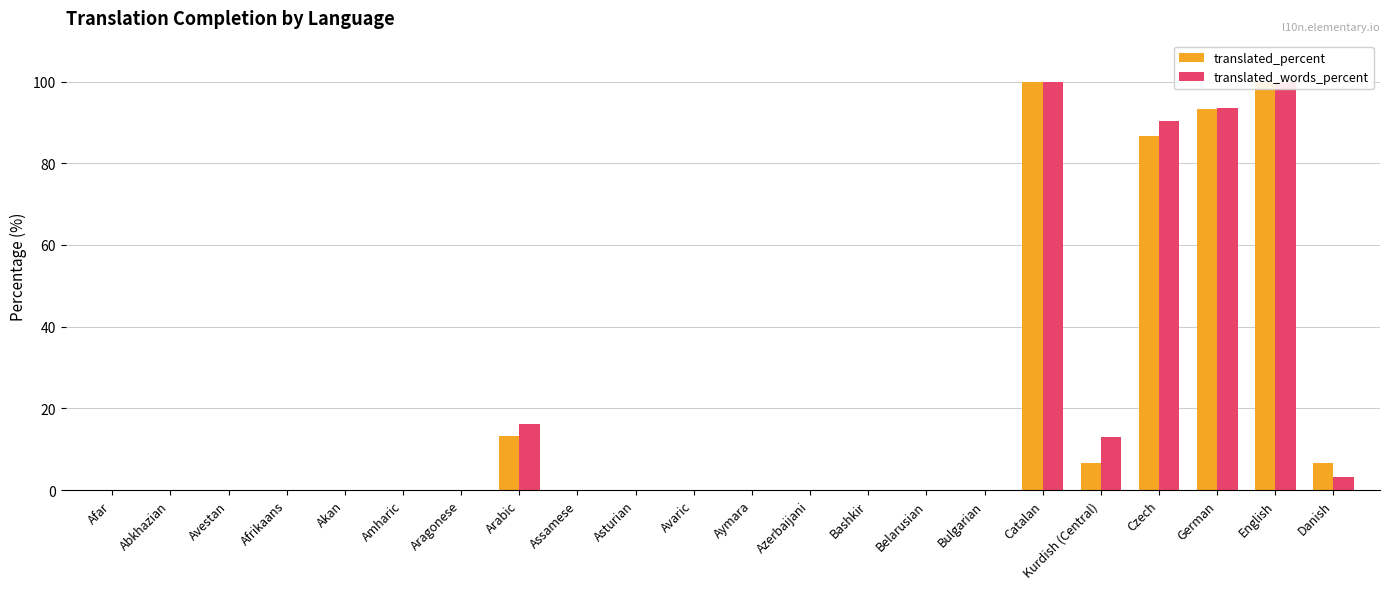

How many values in the translated_words_percent series exceed 0?

7